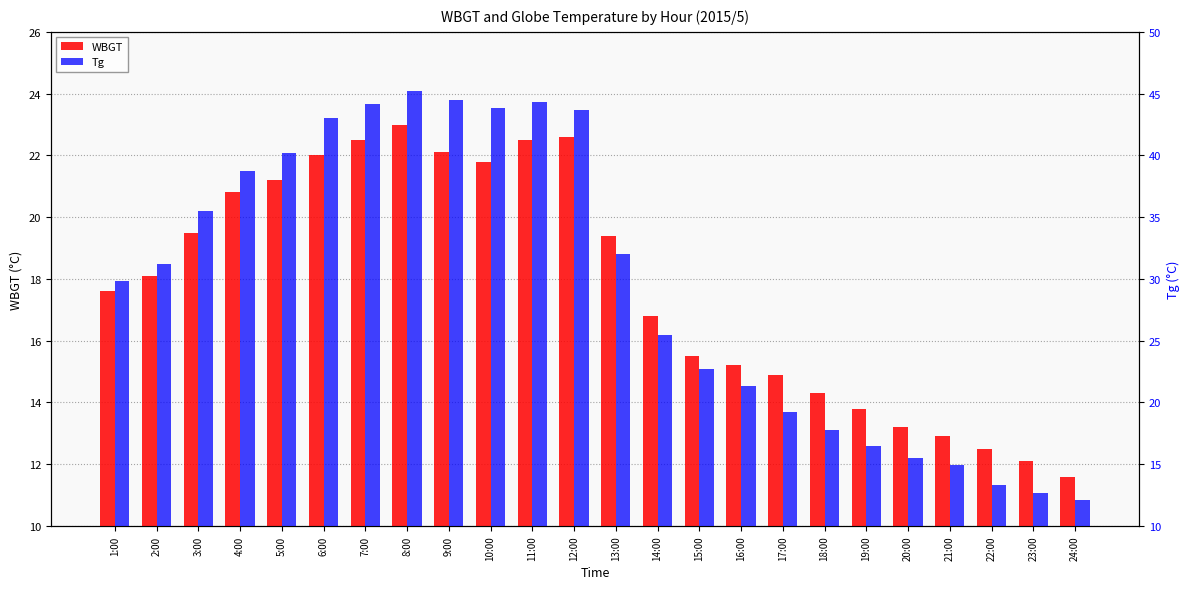

Which series has the largest range (max minus min)?

Tg